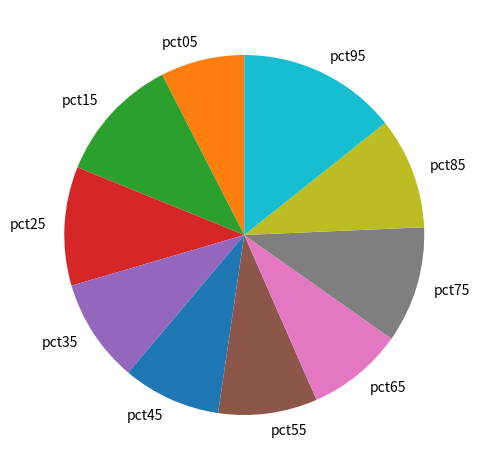

Is it true that pct45 is 1% of the pie?

False